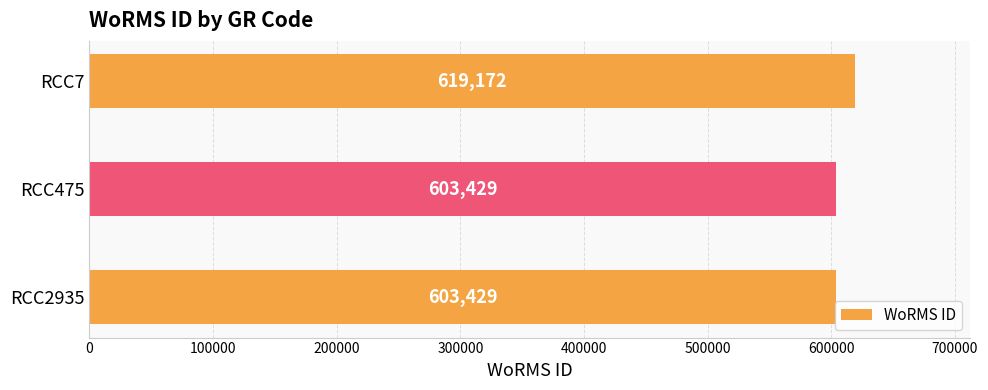

Between RCC475 and RCC7, which is larger?

RCC7